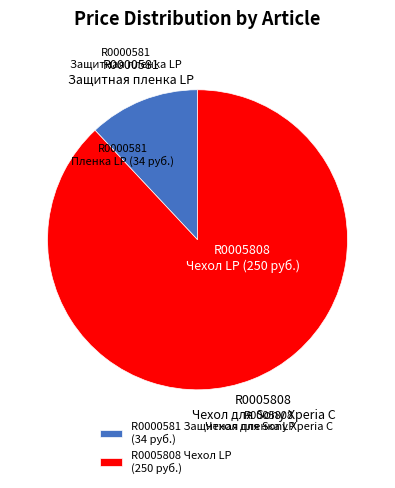

Is it true that R0000581 Защитная пленка LP (34 руб.) is 1% of the pie?

False